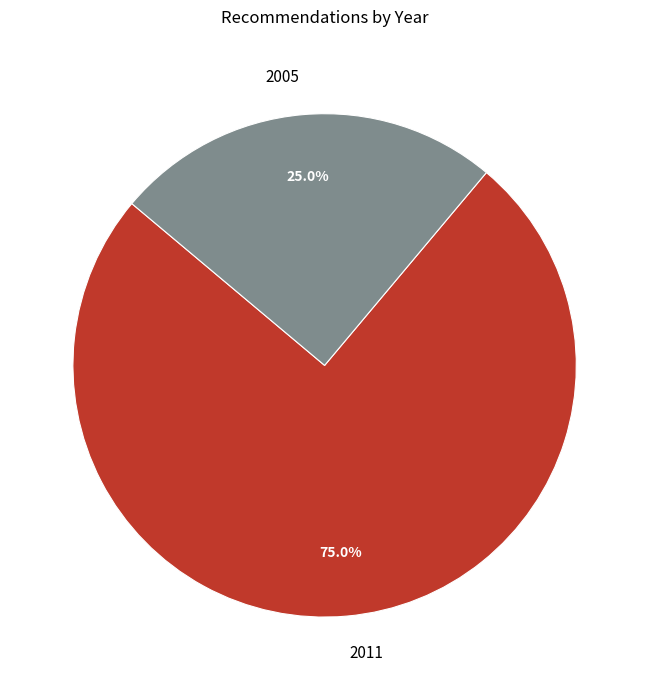

To the nearest percent, what is the average slice percentage?

50%